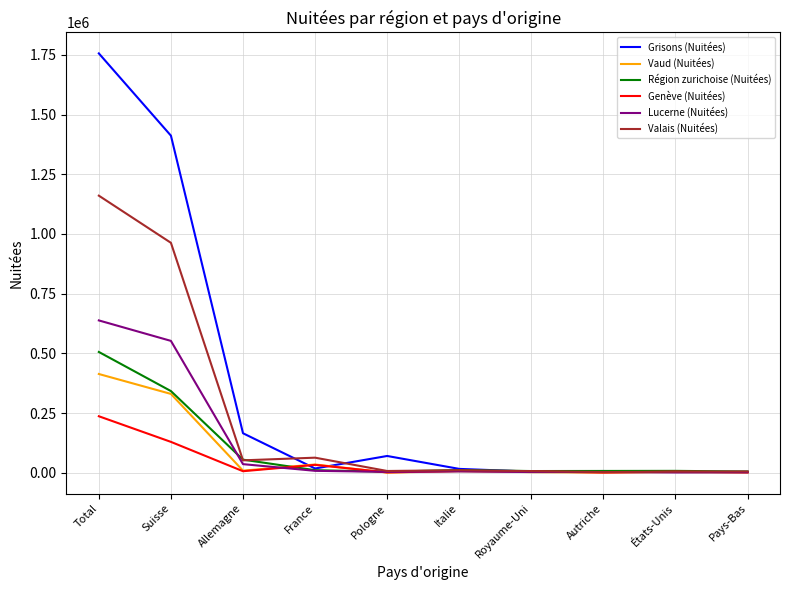

The value of Région zurichoise (Nuitées) at Suisse is 133816. True or false?

False